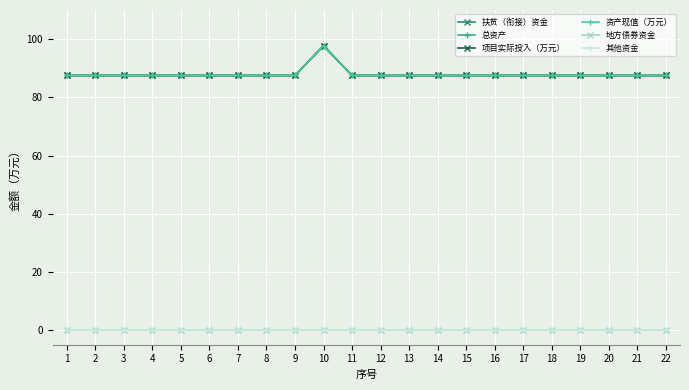

Does the chart have visible grid lines?

Yes